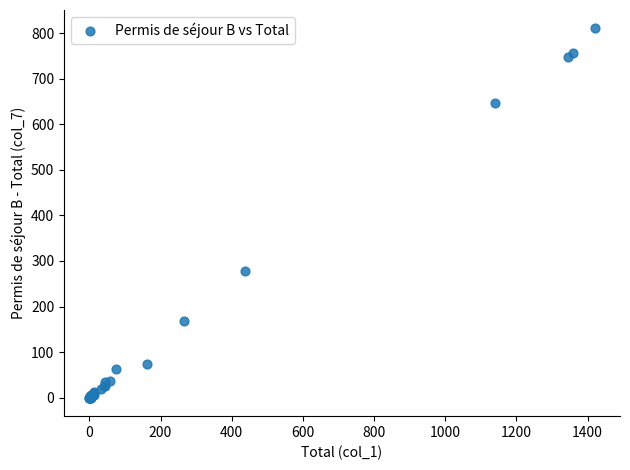

What Y value in the scatter plot is closest to 405?

278